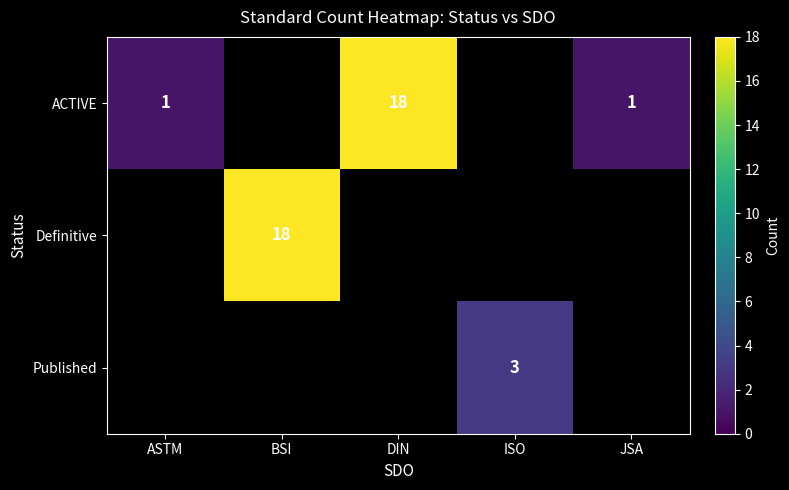

True or false: ACTIVE has a value of 2 at JSA.

False